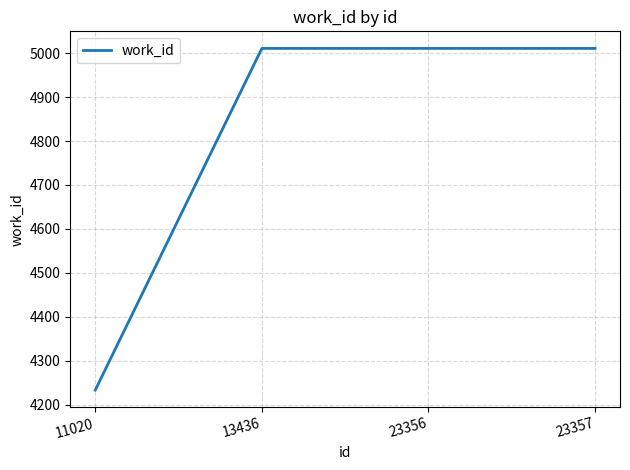

True or false: there are more than 1 points higher than both neighbors.

False